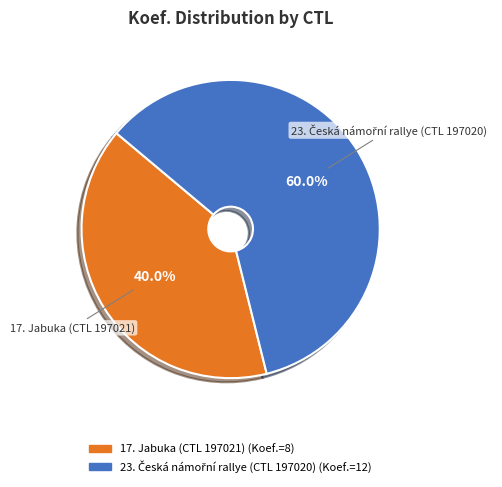

Is there any slice that represents more than half of the pie?

Yes